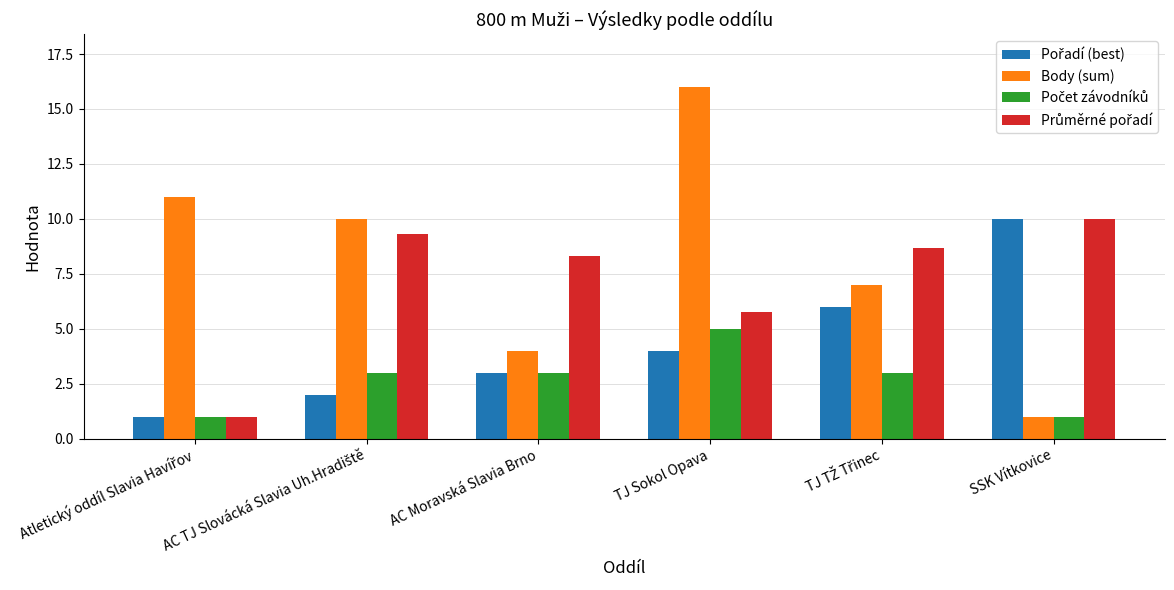

Which series has the largest total across all categories?

Body (sum)